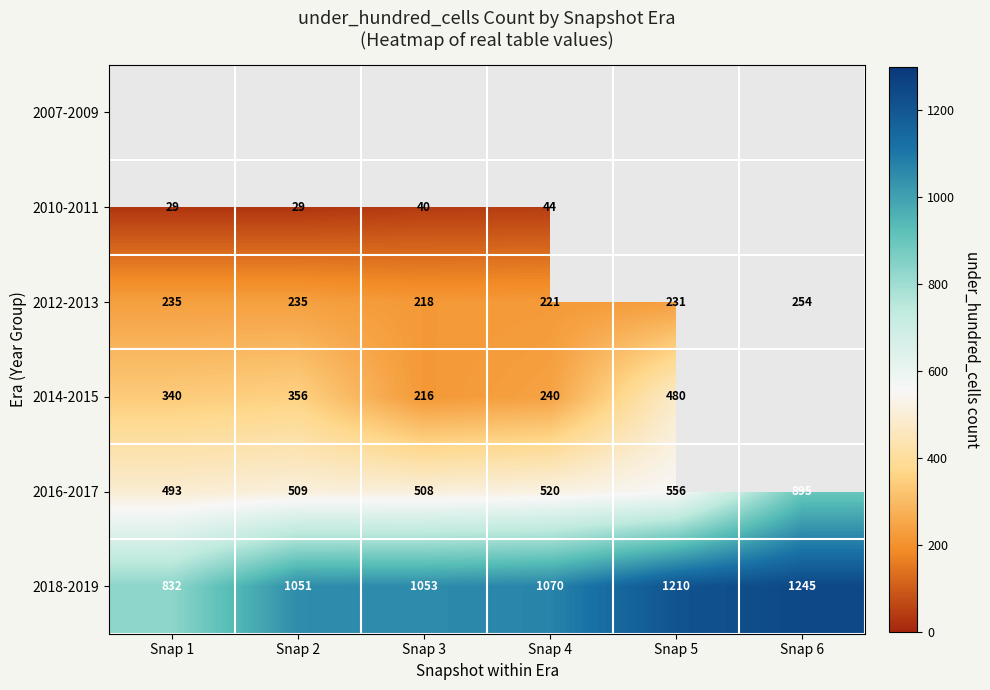

List the labels in order of 2018-2019 value, largest first.

Snap 6, Snap 5, Snap 4, Snap 3, Snap 2, Snap 1